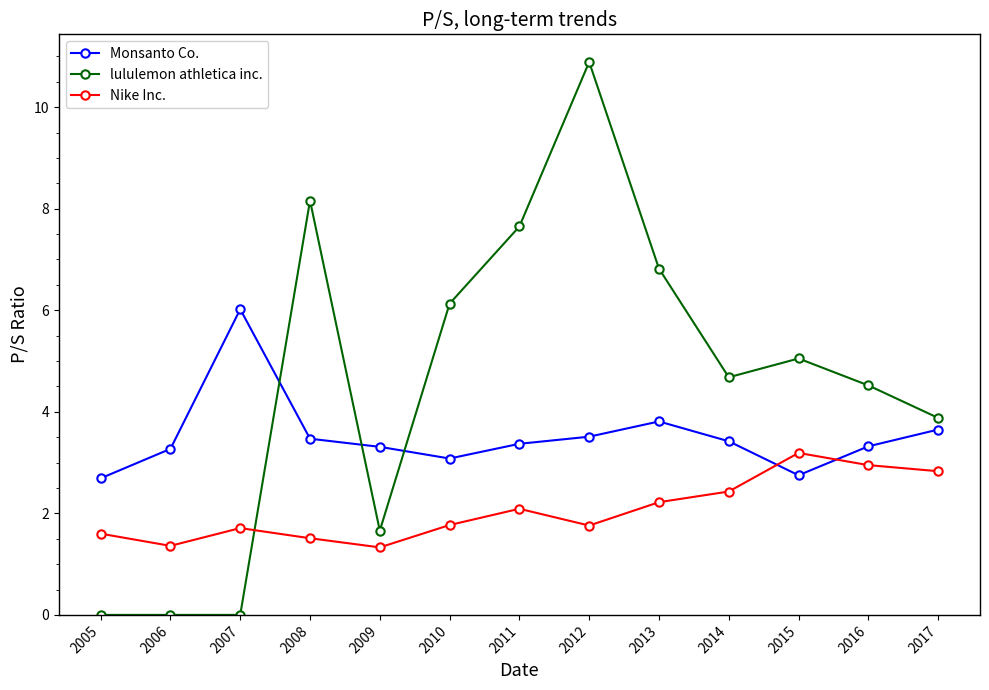

List the series in order of their overall mean, lowest first.

Nike Inc., Monsanto Co., lululemon athletica inc.